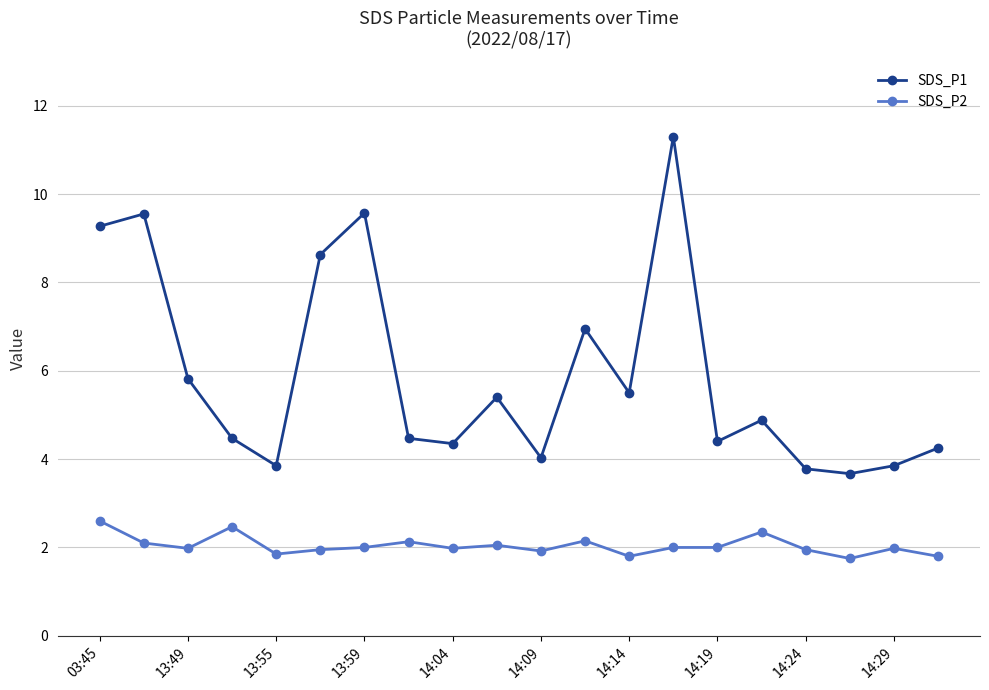

True or false: SDS_P2 and SDS_P1 intersect in this chart.

False